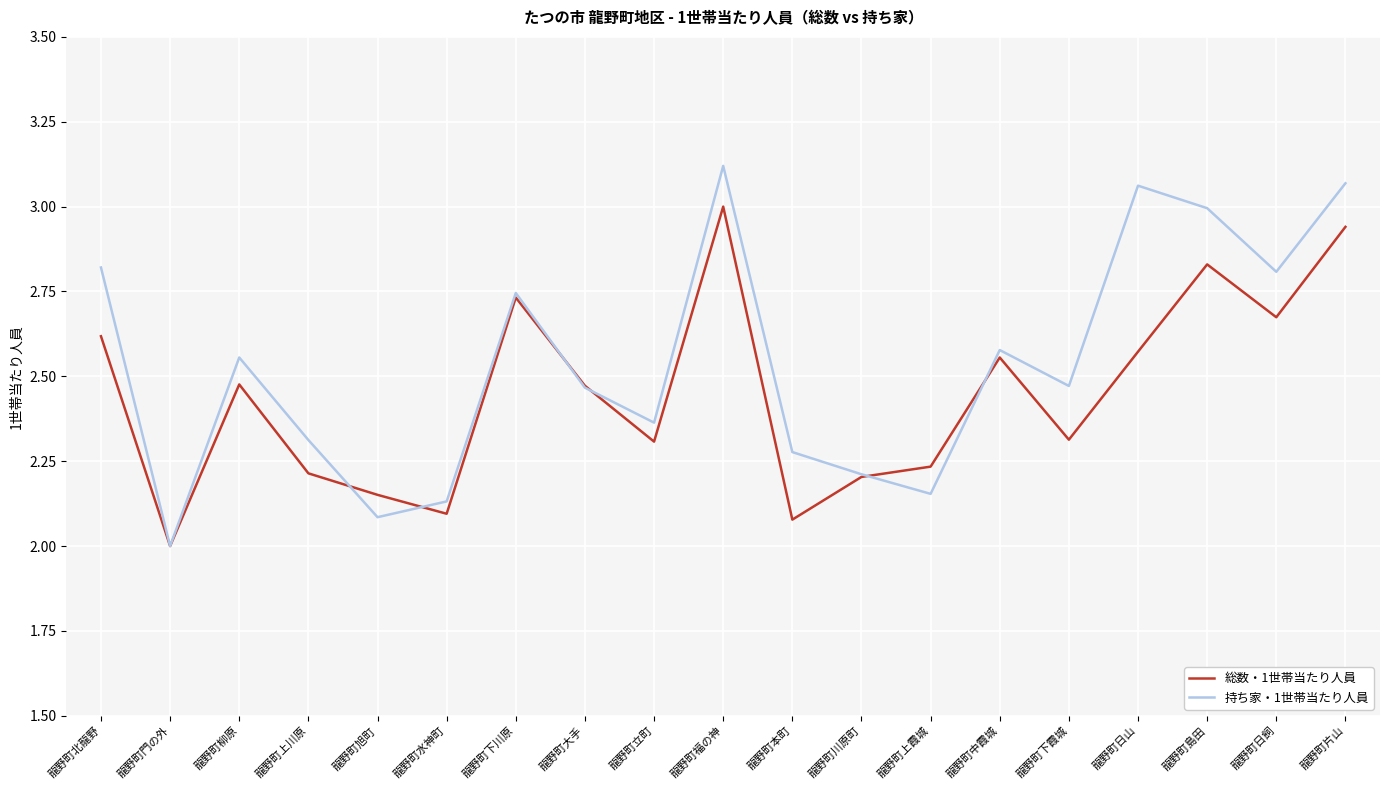

What is the minimum value for 持ち家・1世帯当たり人員?

2.0